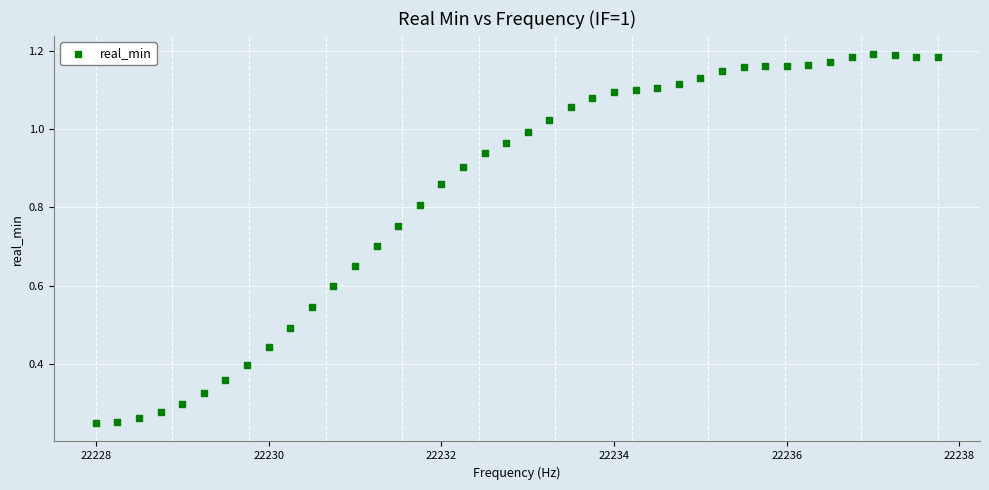

Count the number of points in this scatter plot.

40